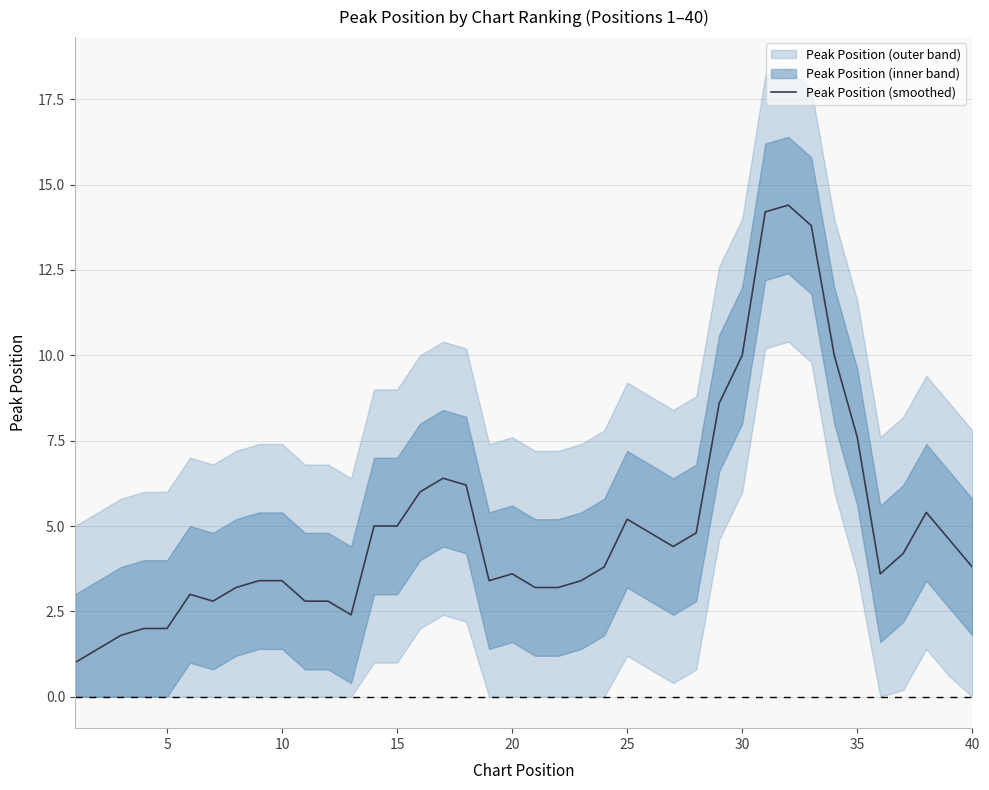

Is it true that Peak Position (smoothed) equals 2.0 at 5?

True